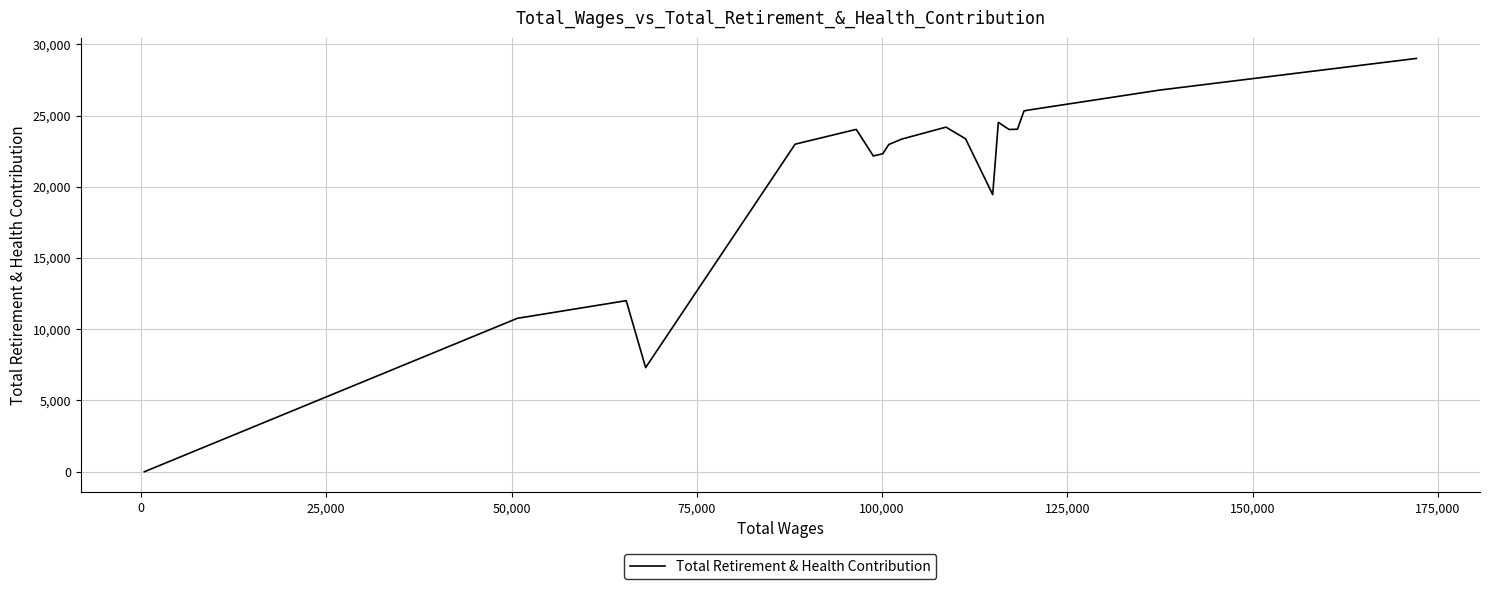

What is the maximum value shown in the chart?

29007